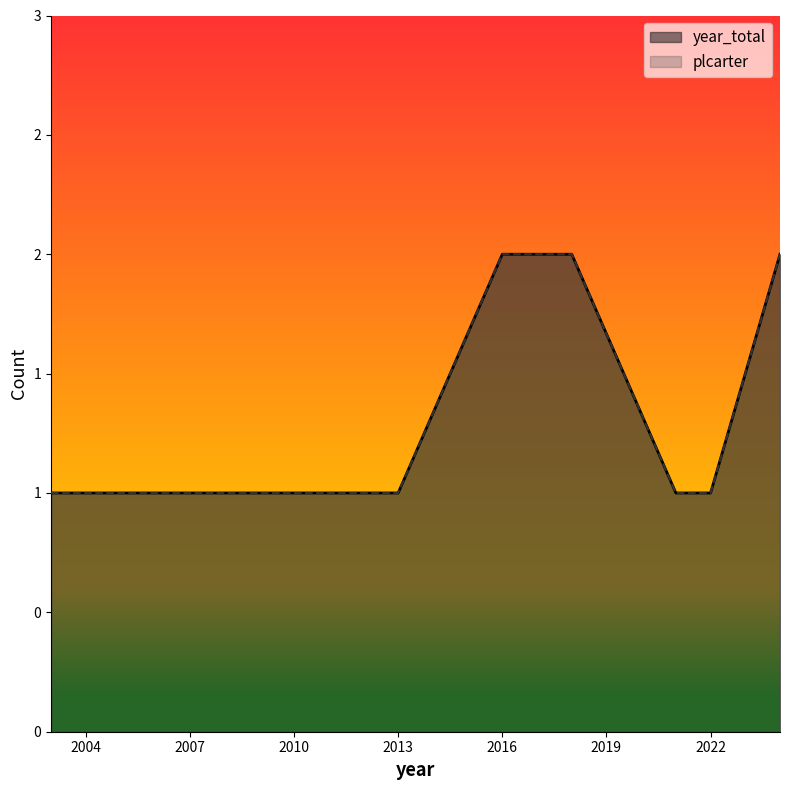

What is the difference between the maximum and minimum values in the year_total series?

1